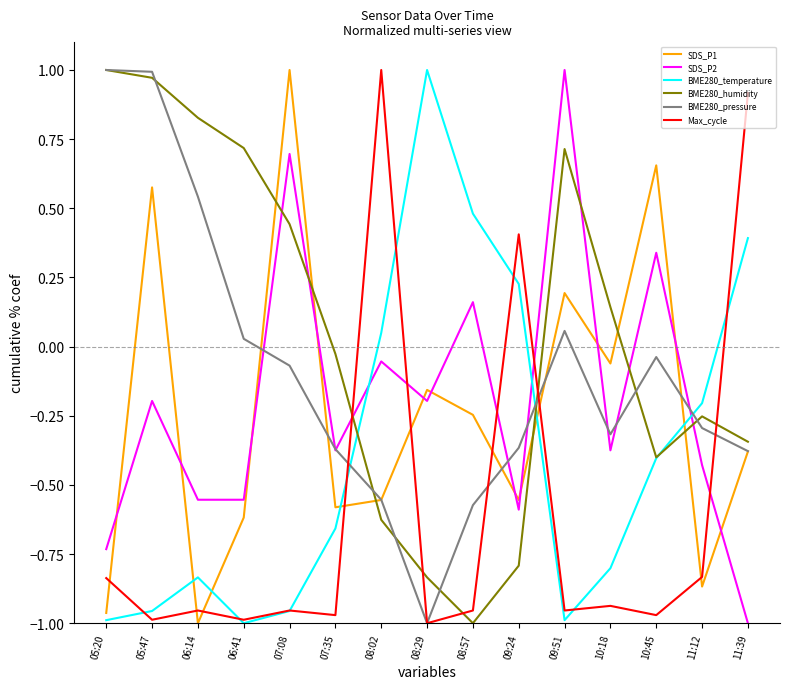

Where do SDS_P1 and SDS_P2 first cross each other?

05:20 and 05:47